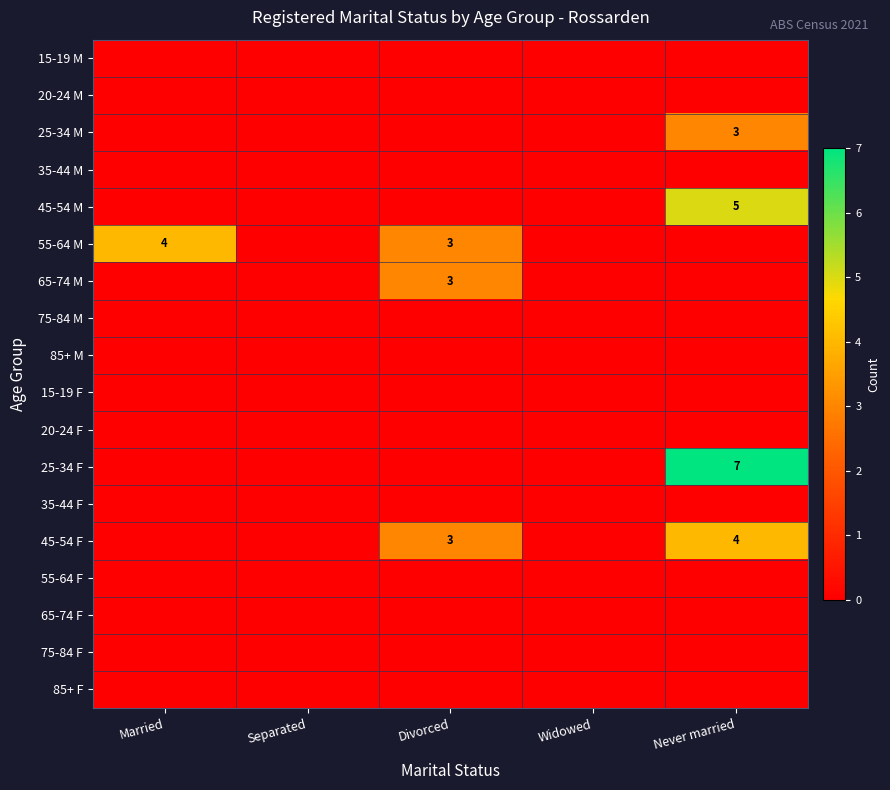

How many series are shown in this chart?

18